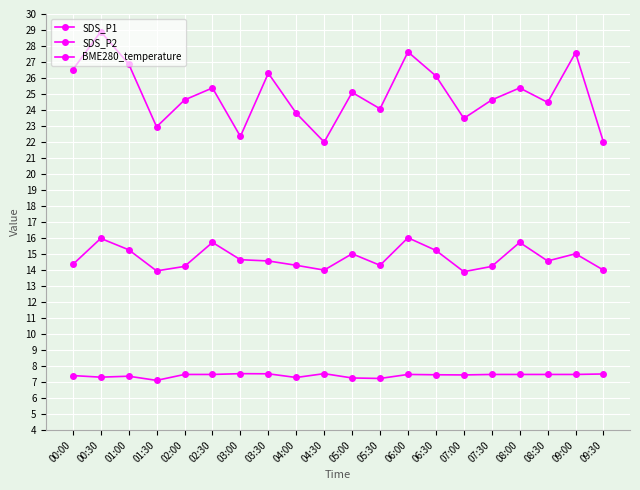

How many lines are shown in the chart?

3